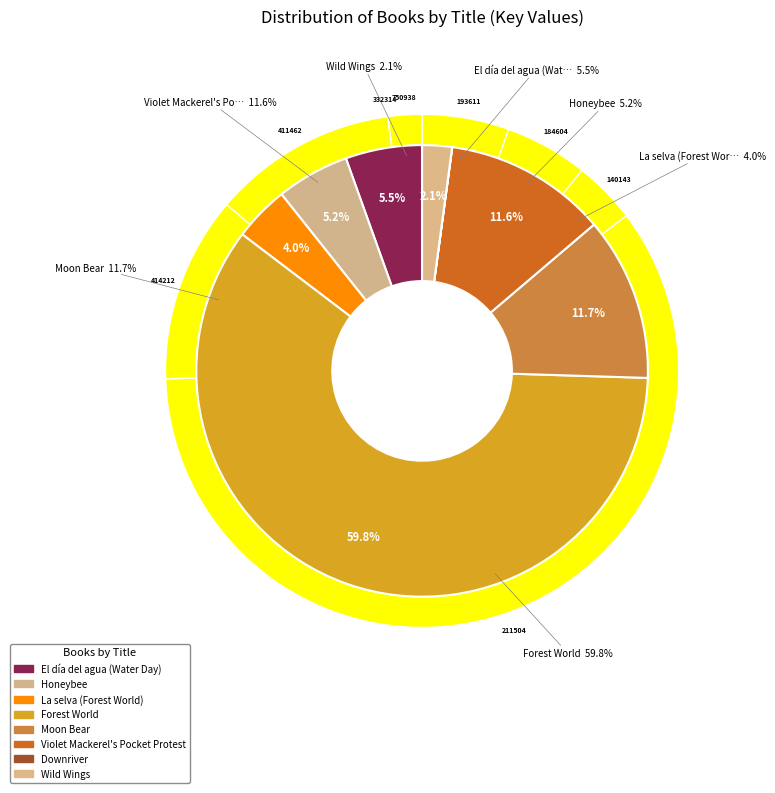

To the nearest percent, what is the combined percentage of Wild Wings and Downriver?

2%